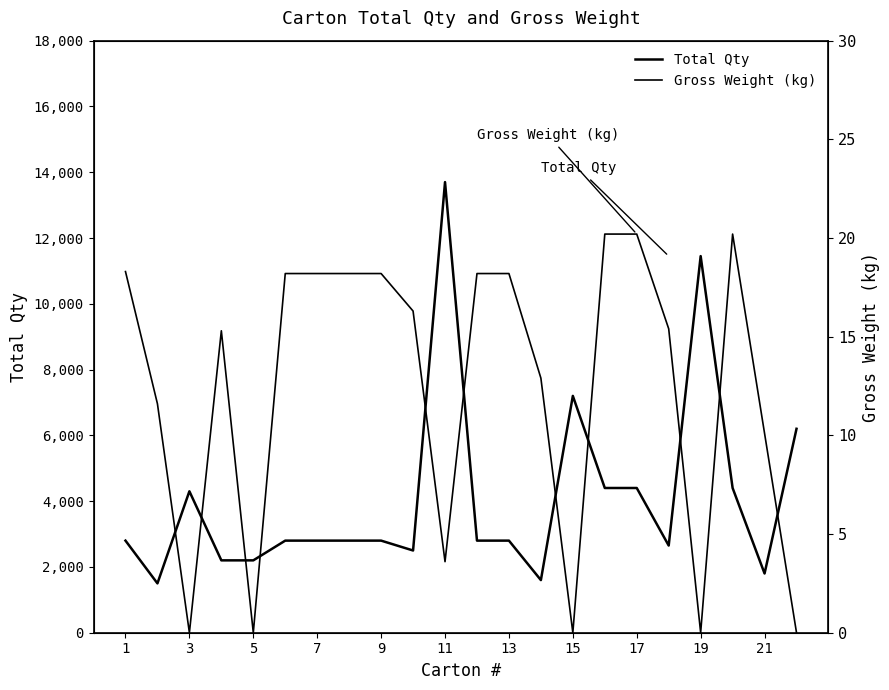

In Gross Weight (kg), how many points are lower than both neighbors (excluding endpoints)?

5